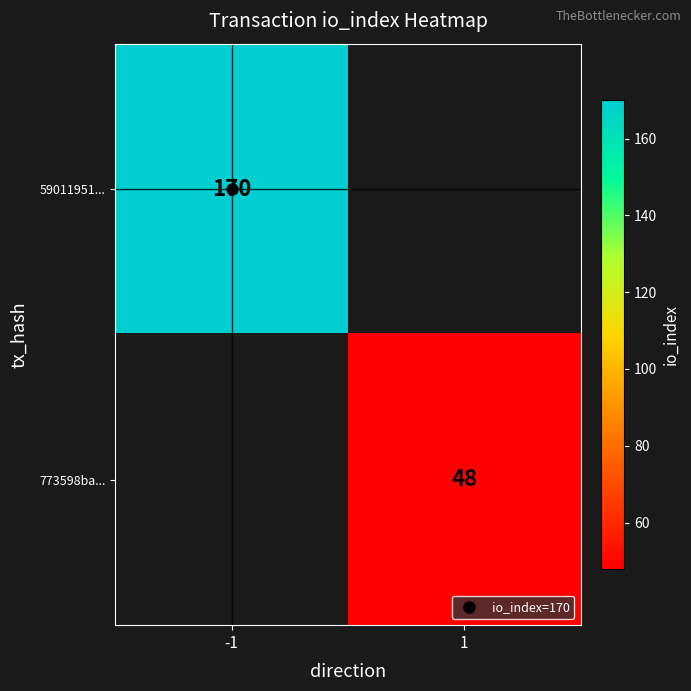

Which category has the highest value in the 59011951... series?

-1